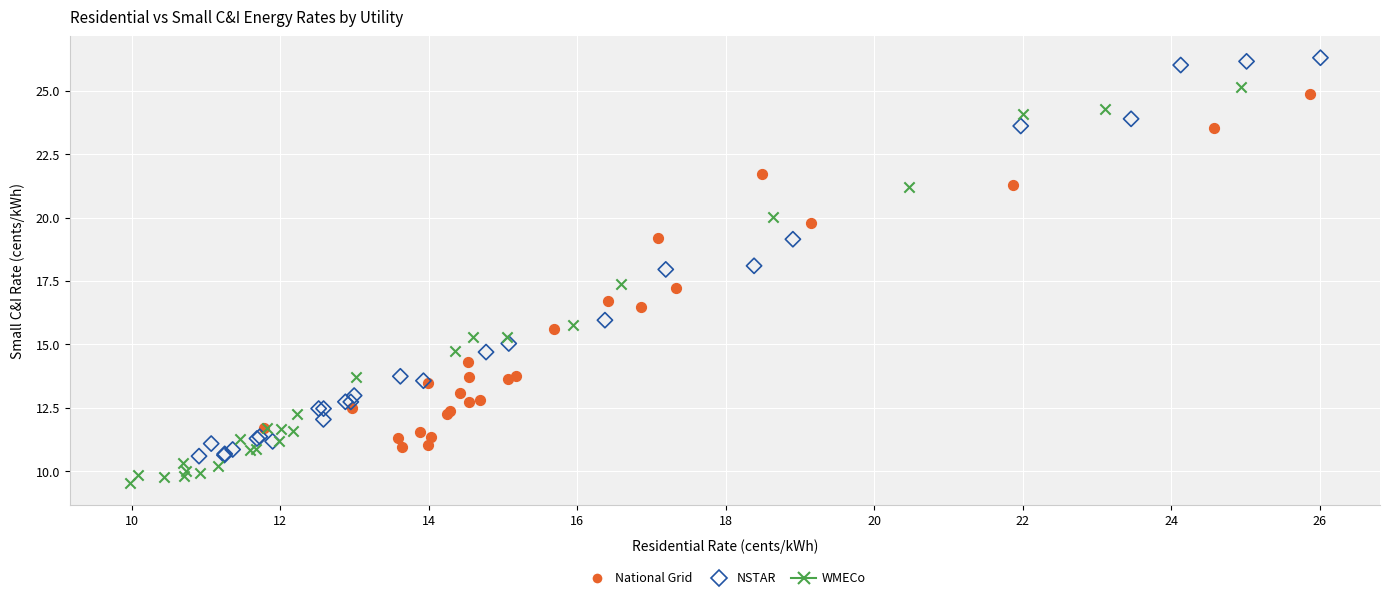

What are all the series names shown in the legend?

National Grid, NSTAR, WMECo